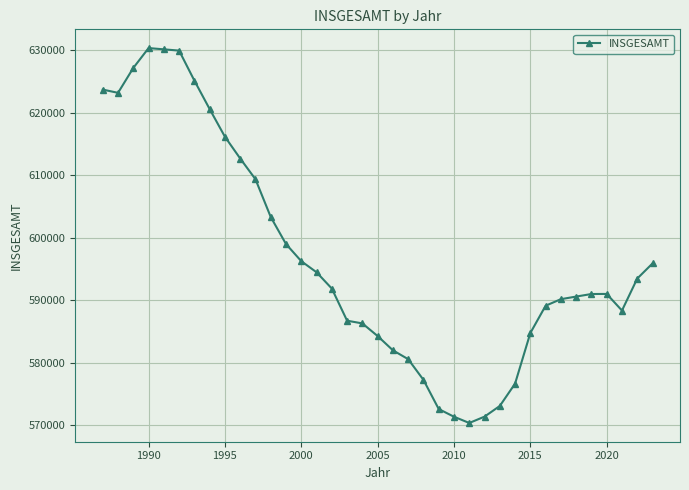

What is the value of the 19th point from the left?

584295